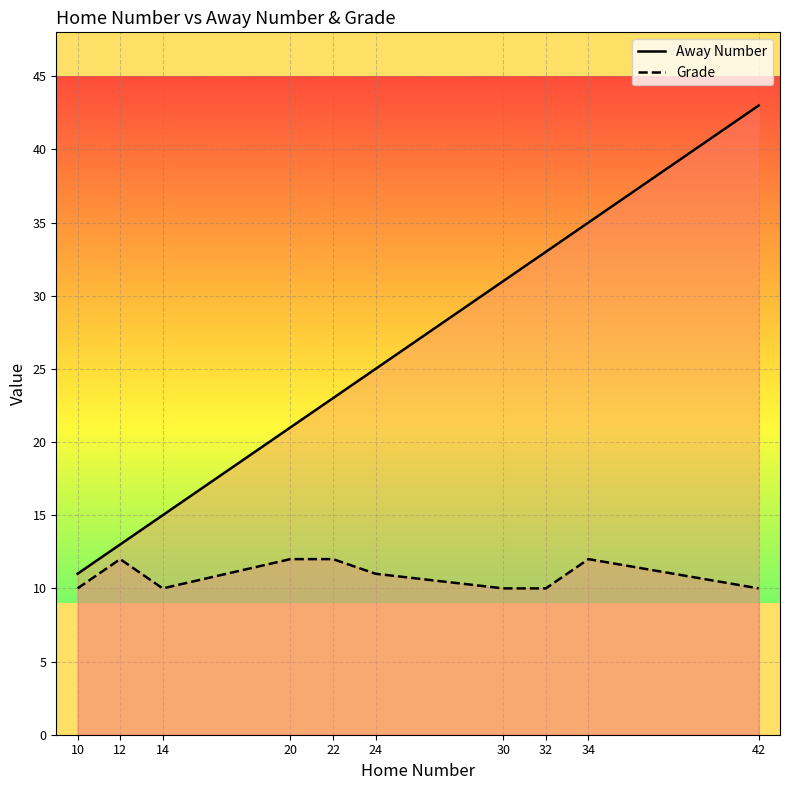

What is the maximum value for Grade?

12